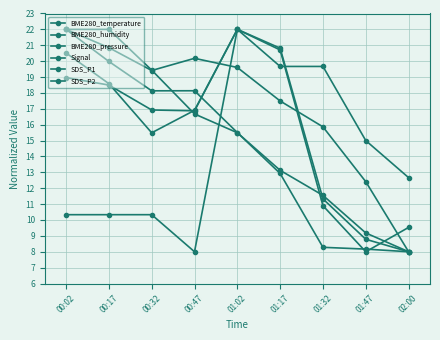

What is the spread (max minus min) of values at 00:17?

11.7